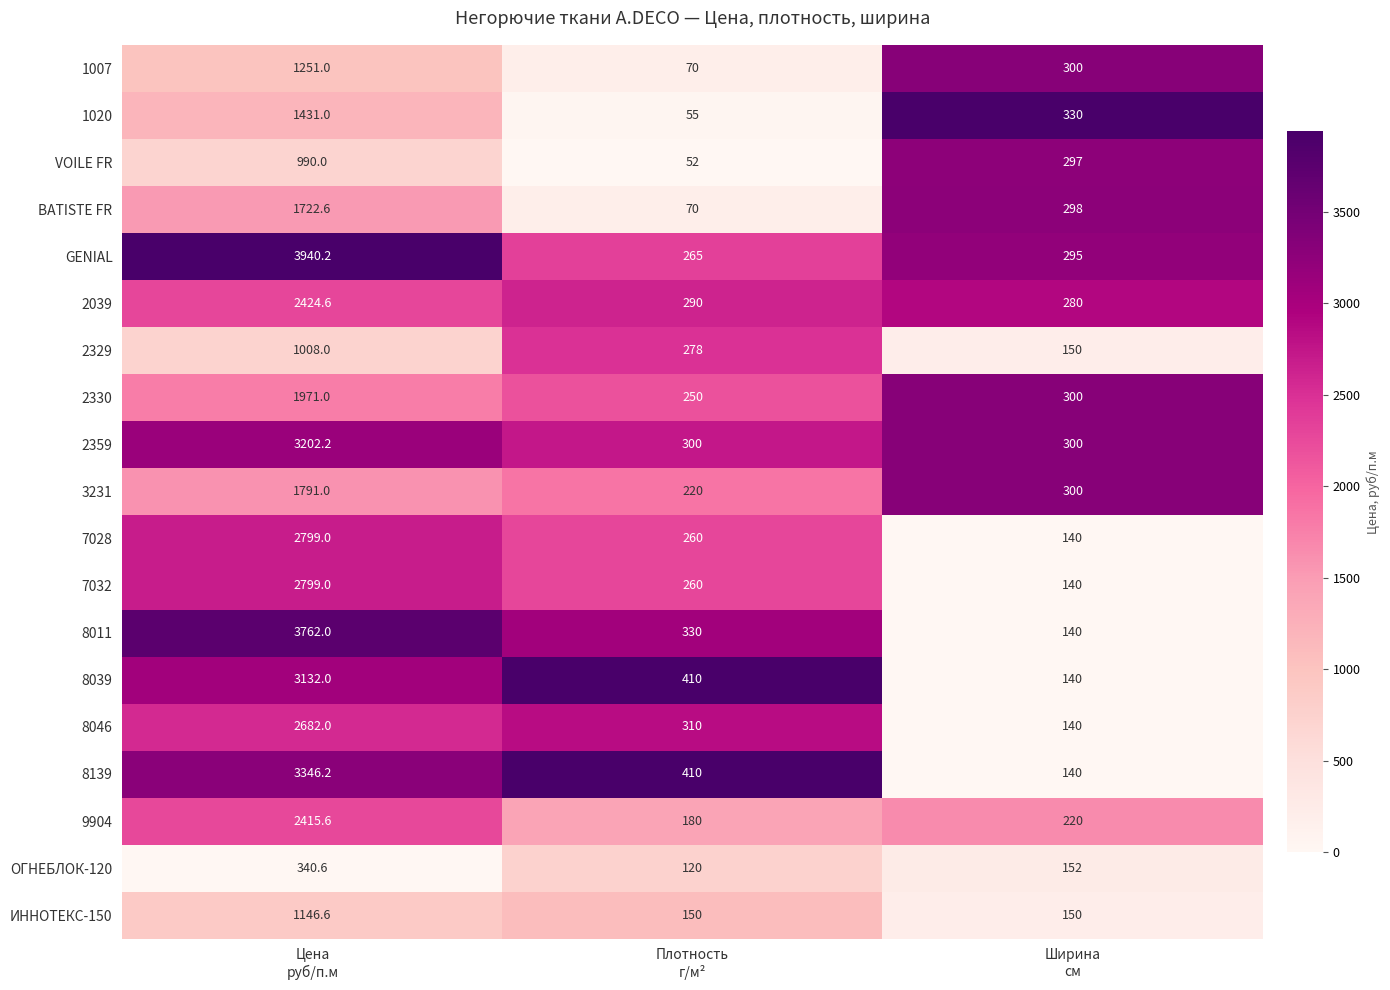

Which series has the widest spread of values?

GENIAL